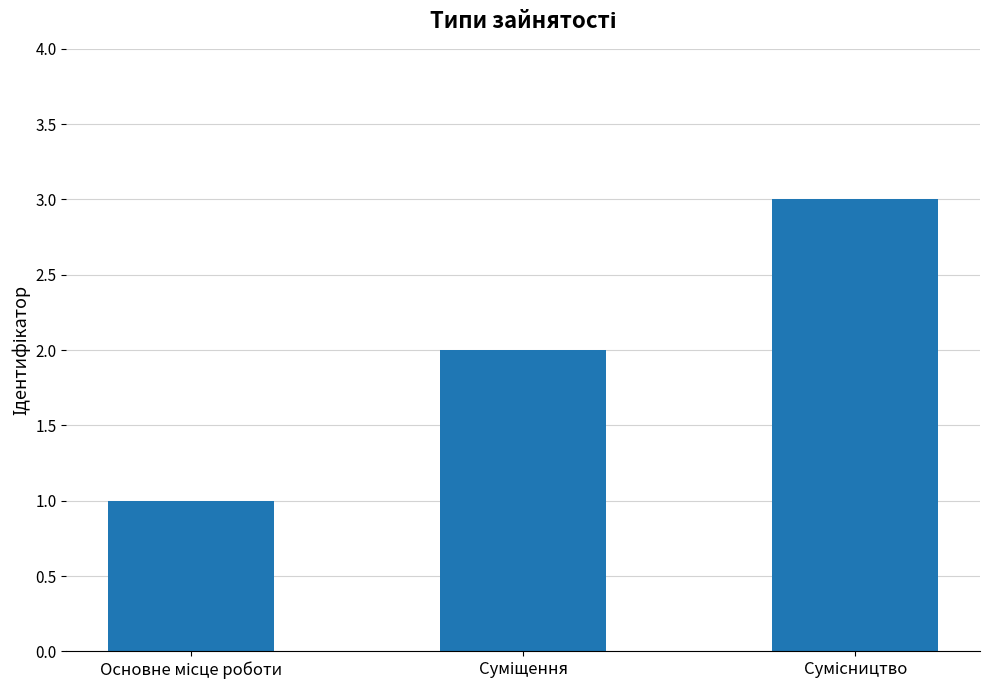

What is the sum of all values?

6